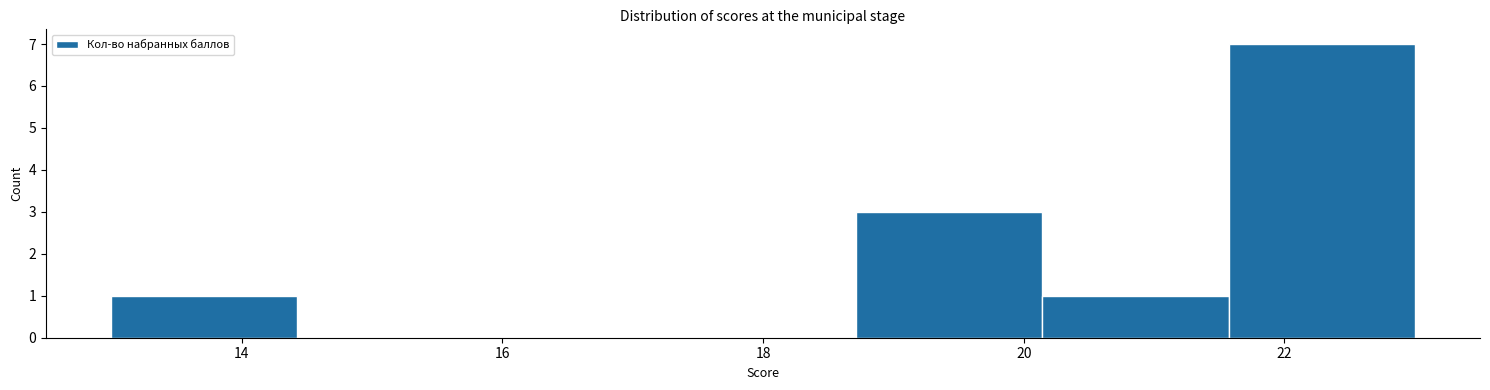

Over which range of the x-axis is the bar tallest?

21.6 to 23.0